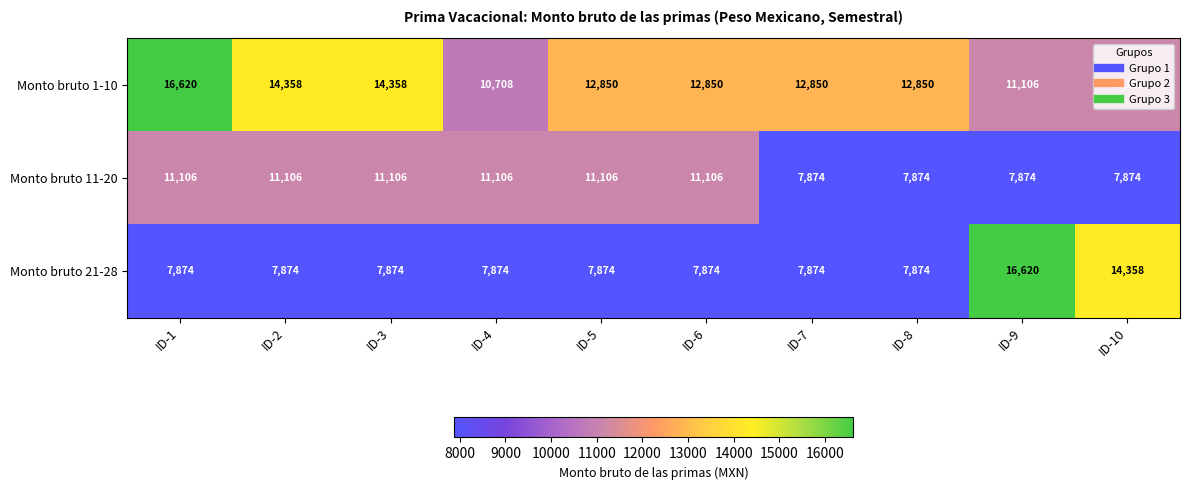

What is the lowest value of the Monto bruto 11-20 series?

7874